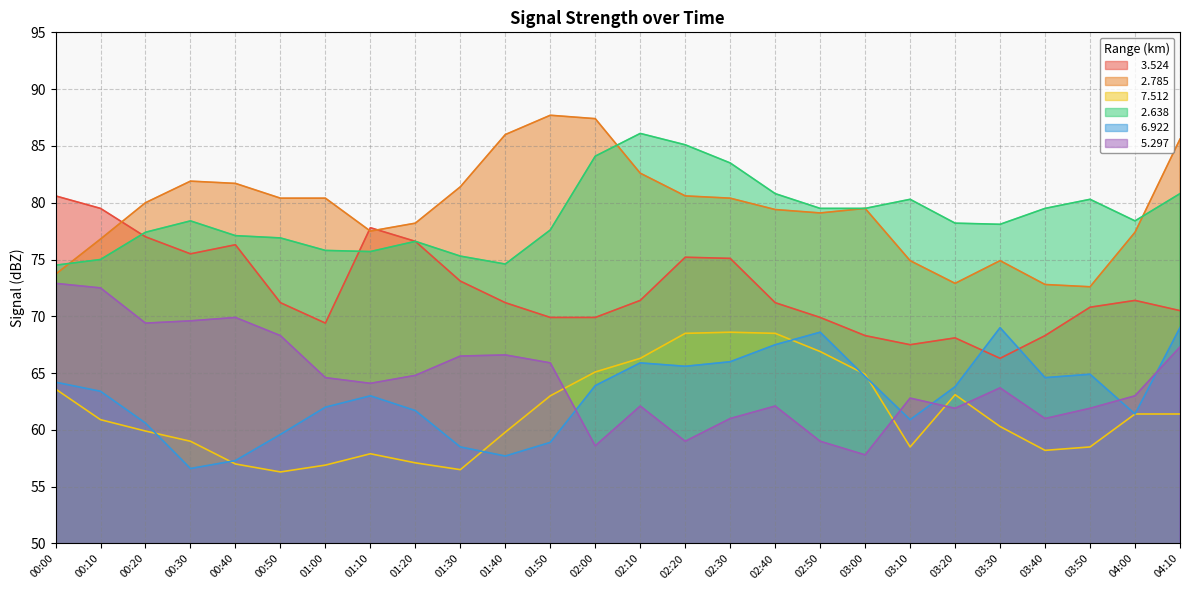

Does the chart have visible grid lines?

Yes